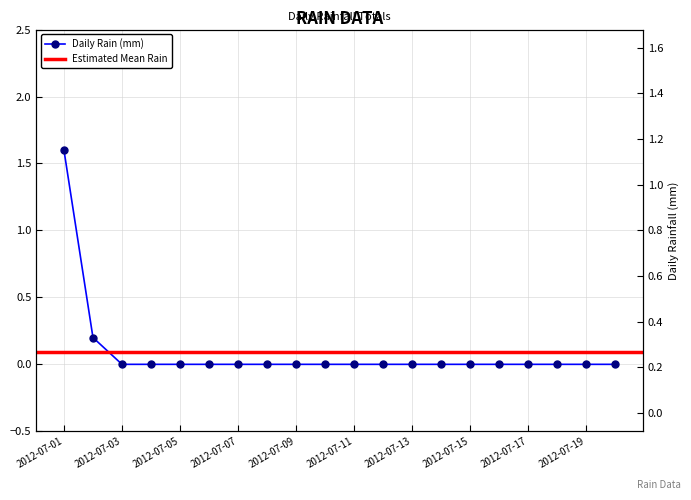

Count the values in the range 0 to 1.

19